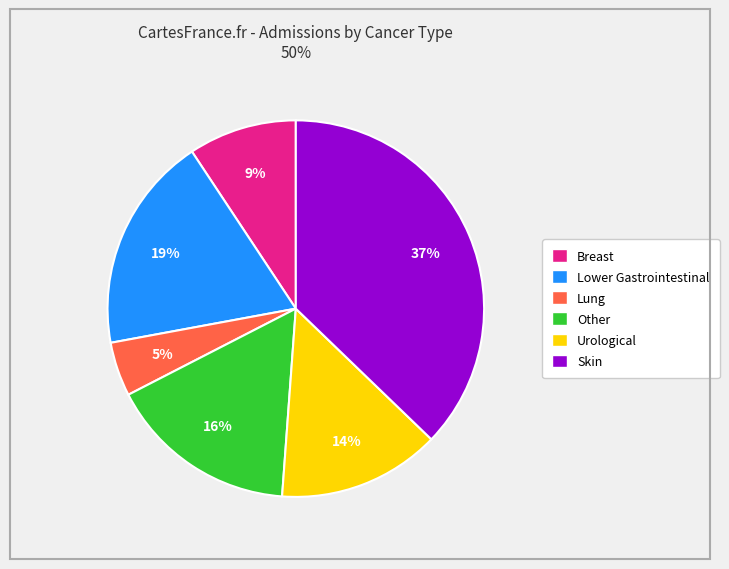

Does Urological represent more than half of the total?

No